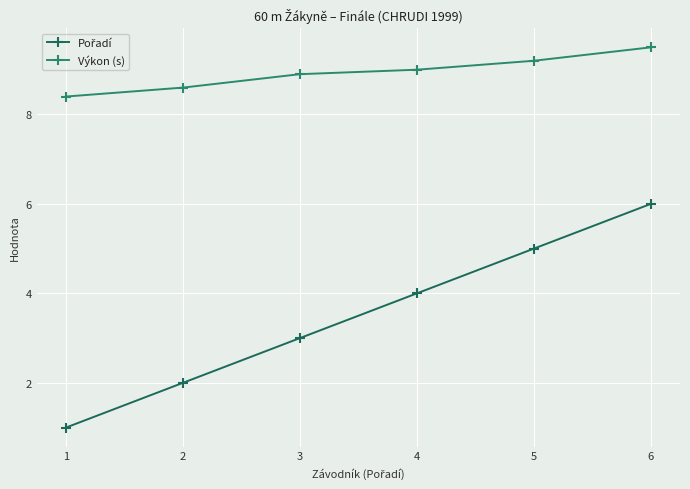

At which category is the sum across all series the highest?

6